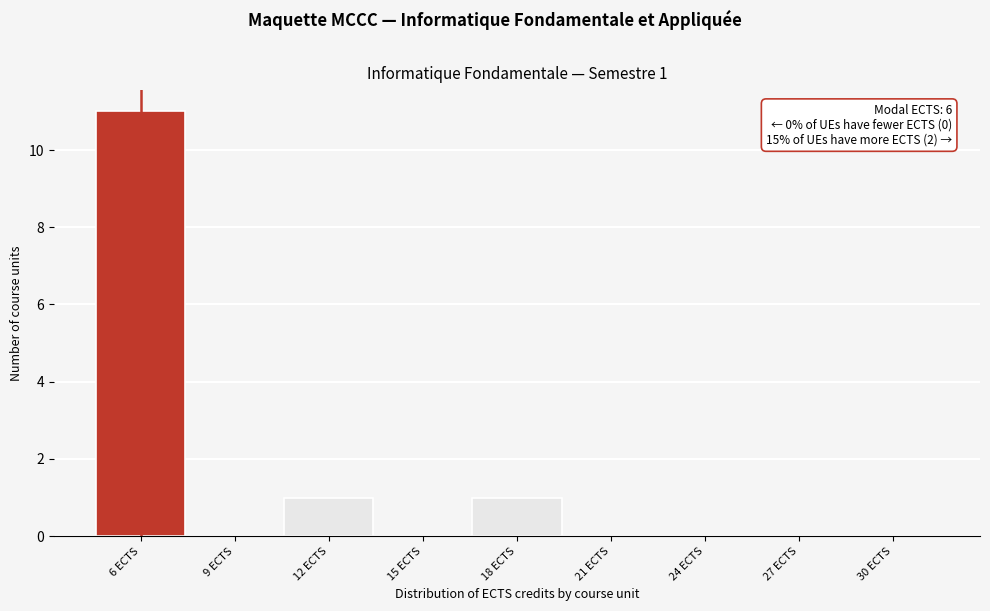

Which range on the x-axis has the tallest bar?

4.5 to 7.5